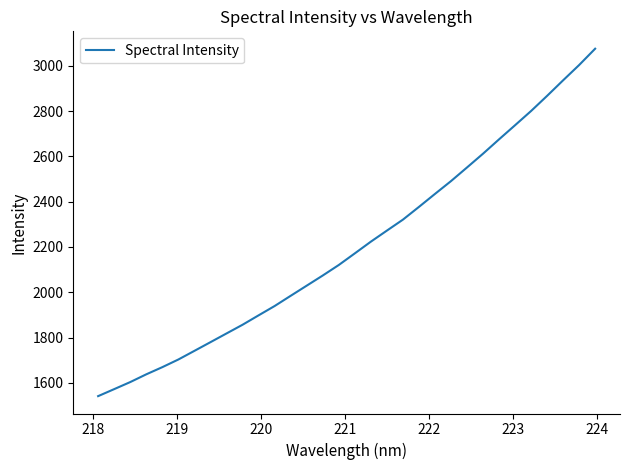

Reading right to left, what are all the values shown in this chart?

3075.5	3003.5	2936.0	2867.4	2800.5	2737.7	2675.3	2611.9	2551.1	2490.8	2434.3	2376.9	2320.6	2272.2	2223.4	2171.7	2120.4	2074.0	2029.2	1984.4	1939.2	1898.1	1856.5	1818.1	1779.6	1741.3	1703.1	1669.3	1637.6	1603.4	1572.2	1541.3